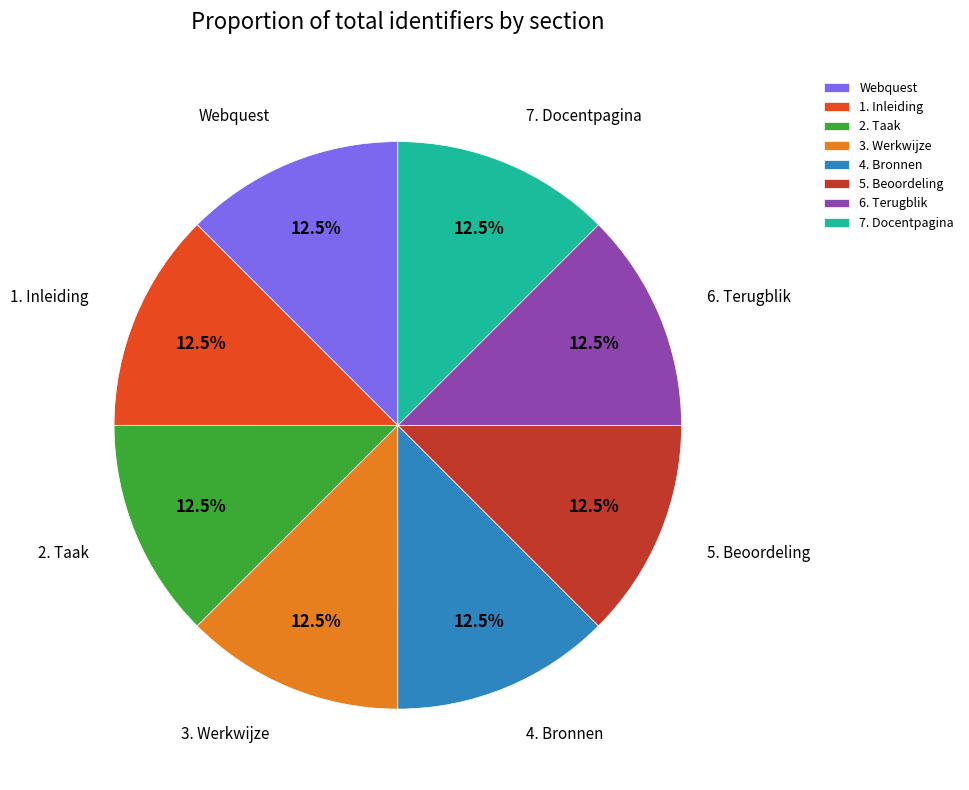

What is the ratio of the value at 4. Bronnen to the value at 5. Beoordeling?

1.0